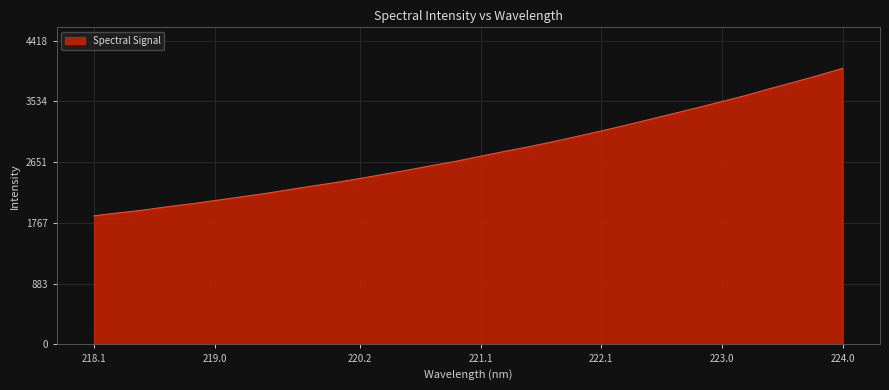

What is the minimum value shown in the chart?

1872.0